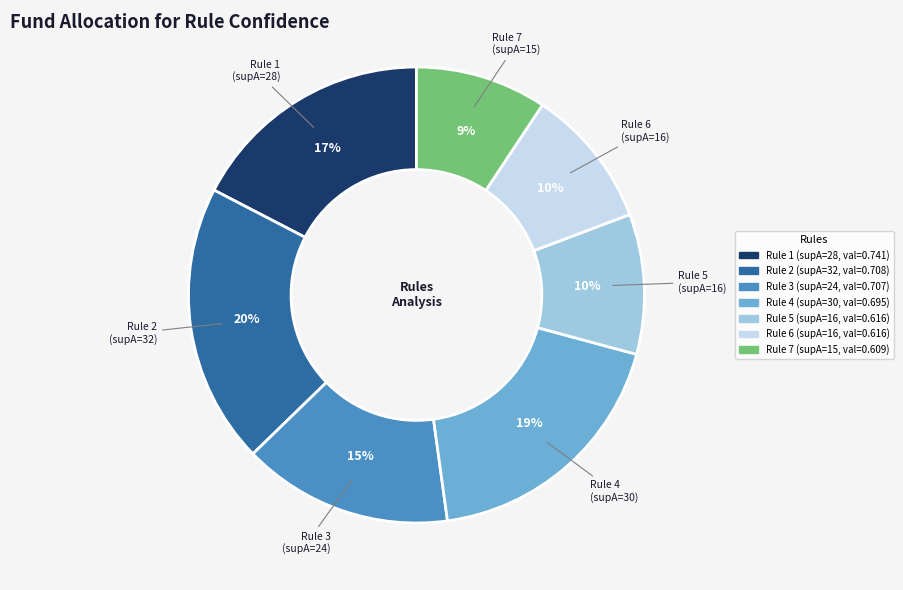

Is there any slice that represents more than half of the pie?

No